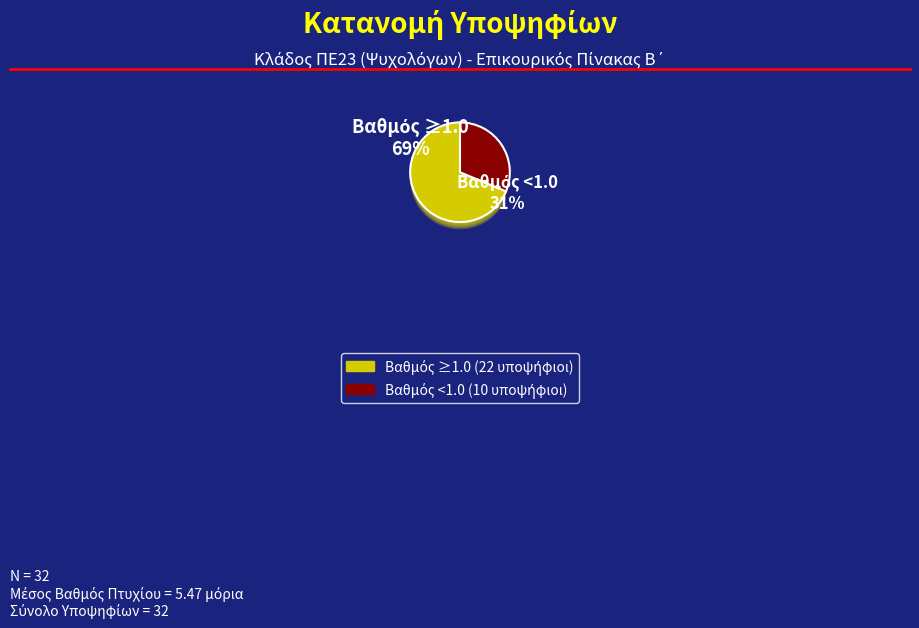

Does 15 account for over 50% of the chart?

No